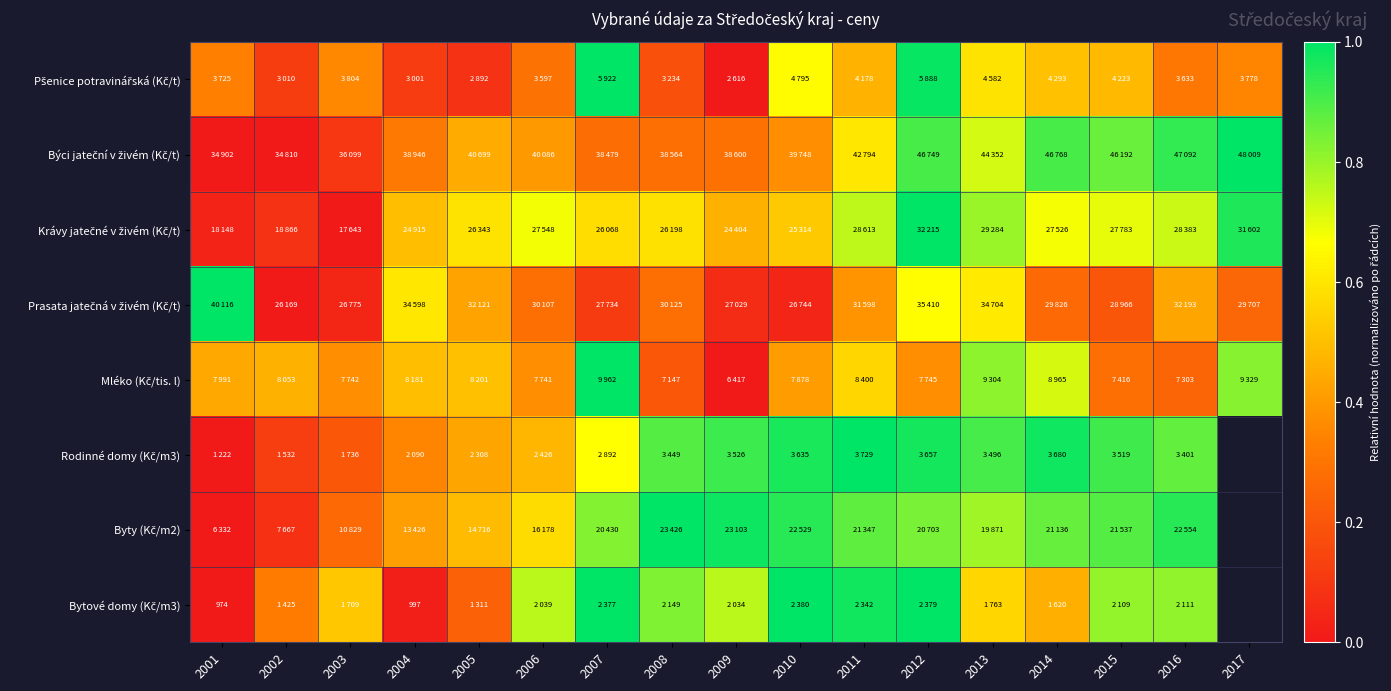

Between 2003 and 2012, which series saw the biggest shift?

Krávy jatečné v živém (Kč/t)